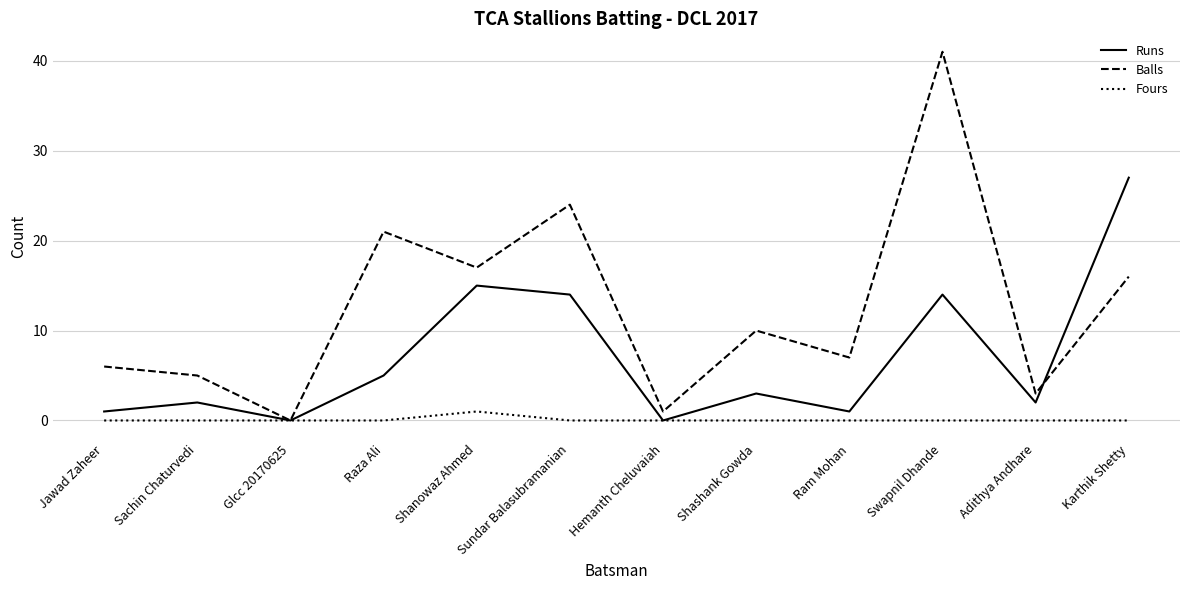

At which category is the sum across all series the highest?

Swapnil Dhande